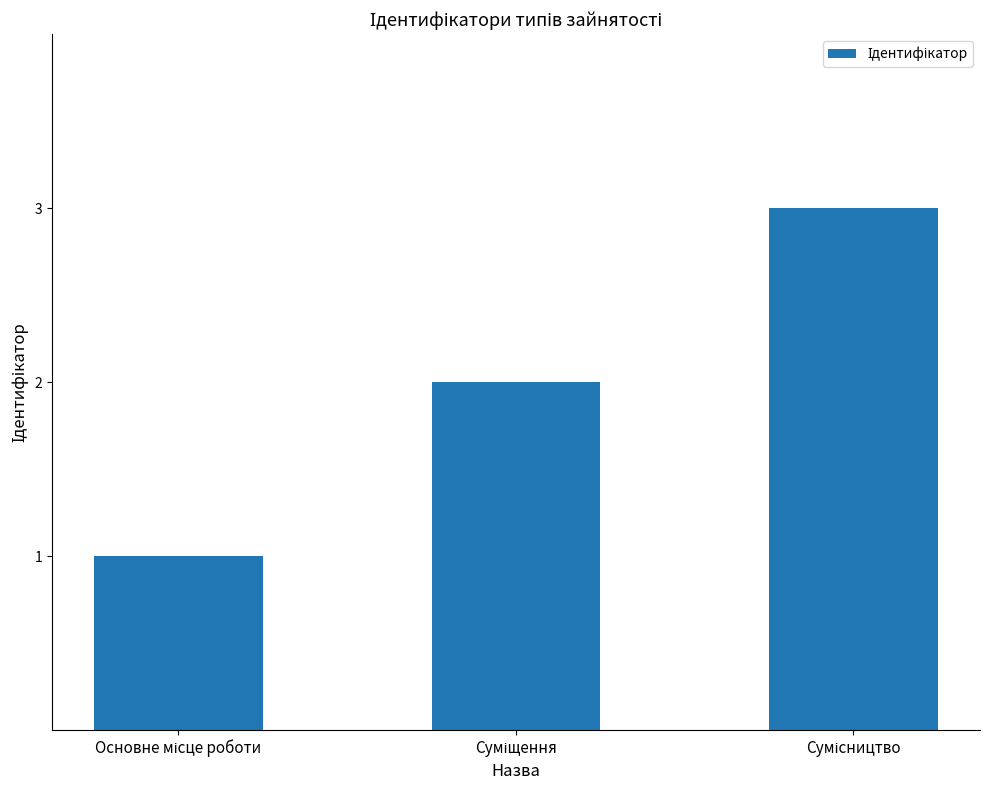

Does the chart contain stacked bars?

No